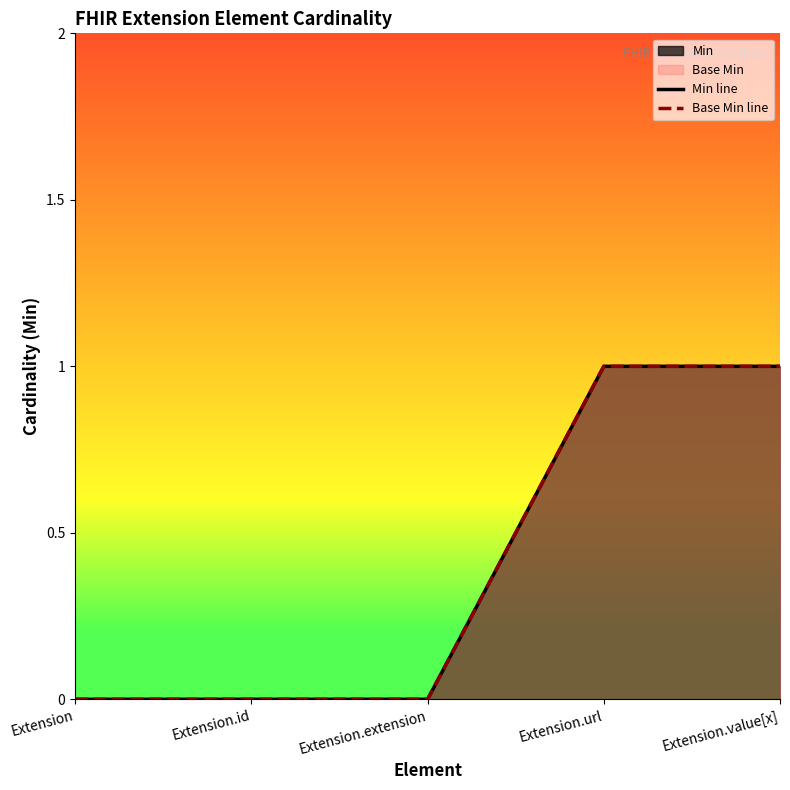

What is the sum of all Base Min line values?

2